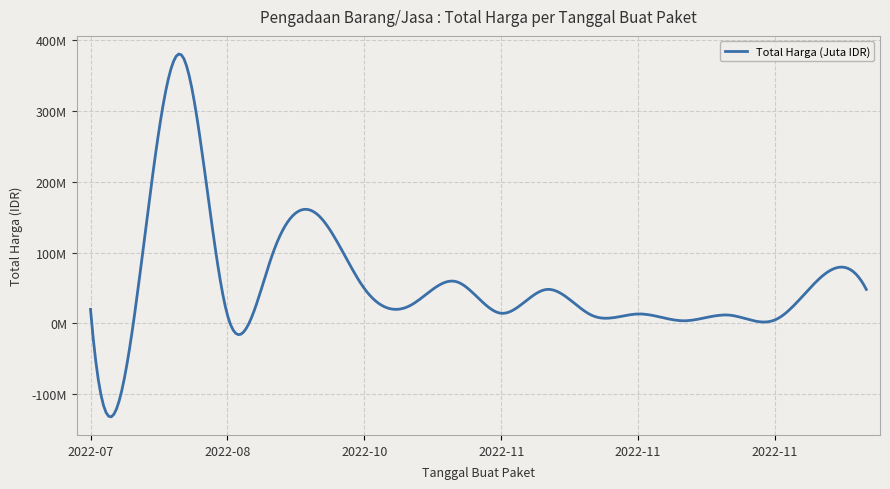

Does the chart have visible grid lines?

Yes